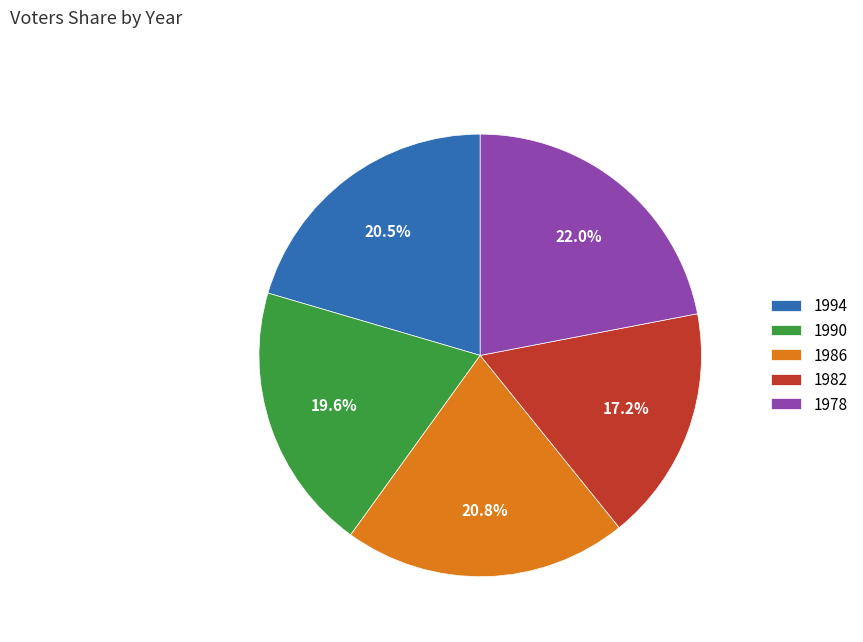

What percentage is the 1978 slice, to the nearest percent?

22%